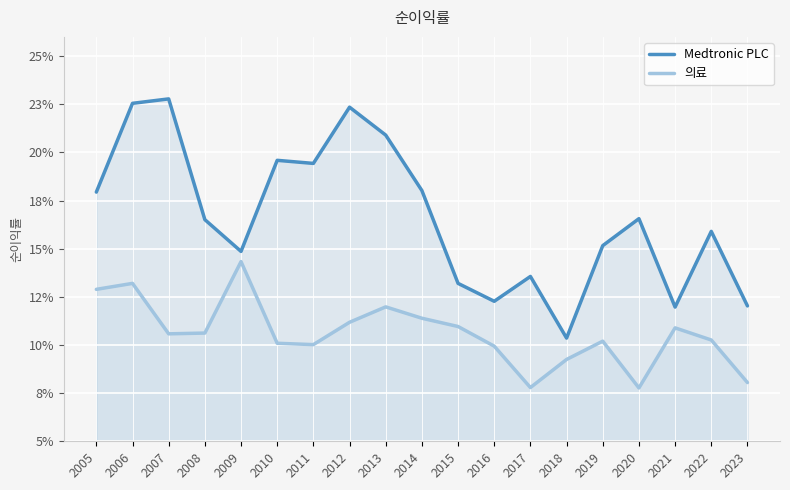

At 2017, list the series in order from smallest to largest.

의료, Medtronic PLC